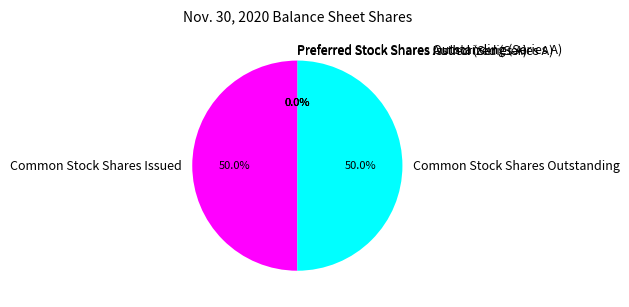

Combined, what portion of the pie is Common Stock Shares Issued and Common Stock Shares Outstanding?

100.0%